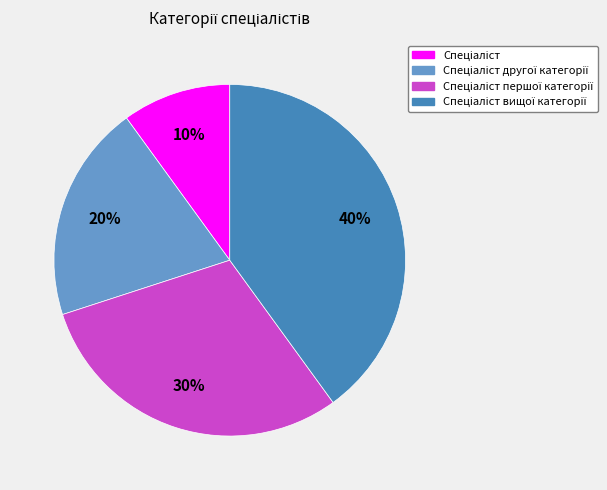

Is there a majority slice in this chart?

No